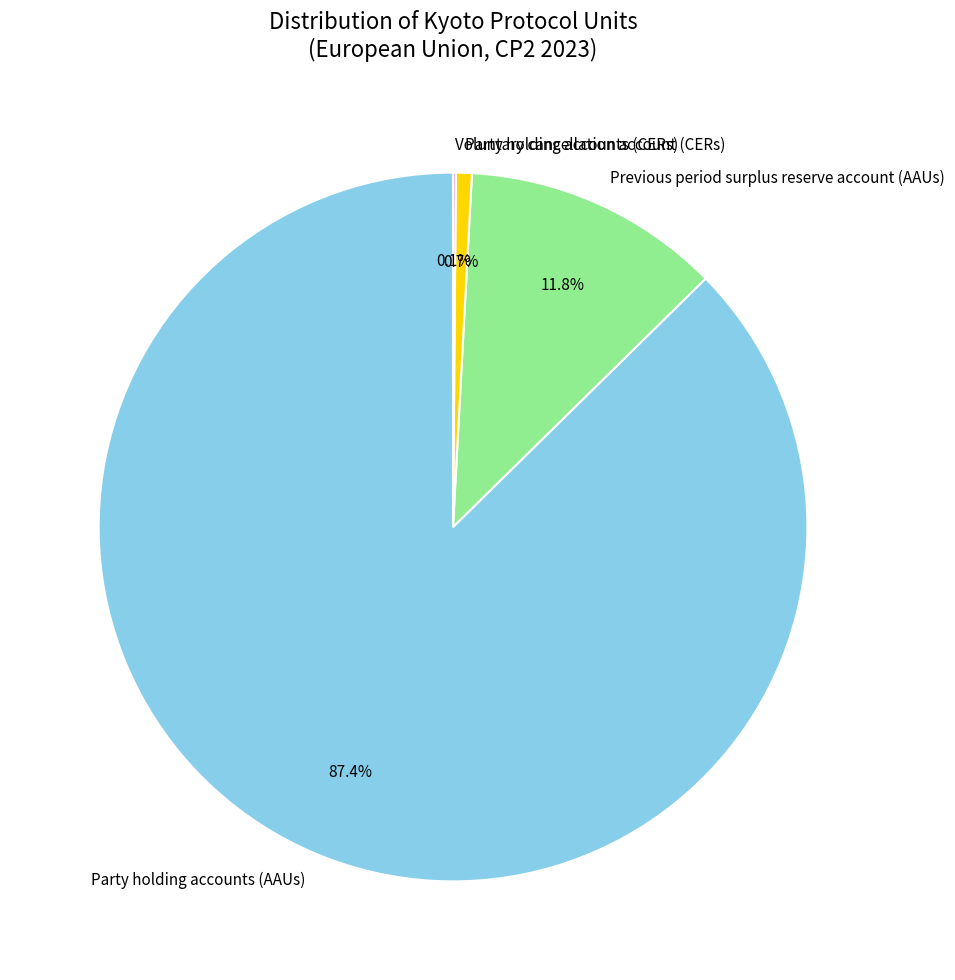

Between Party holding accounts (CERs) and Party holding accounts (AAUs), which is larger?

Party holding accounts (AAUs)